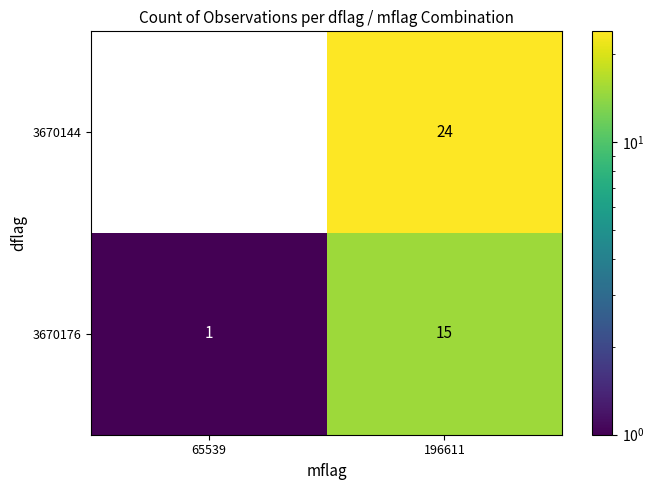

Is it true that 3670144 equals 24 at 196611?

True